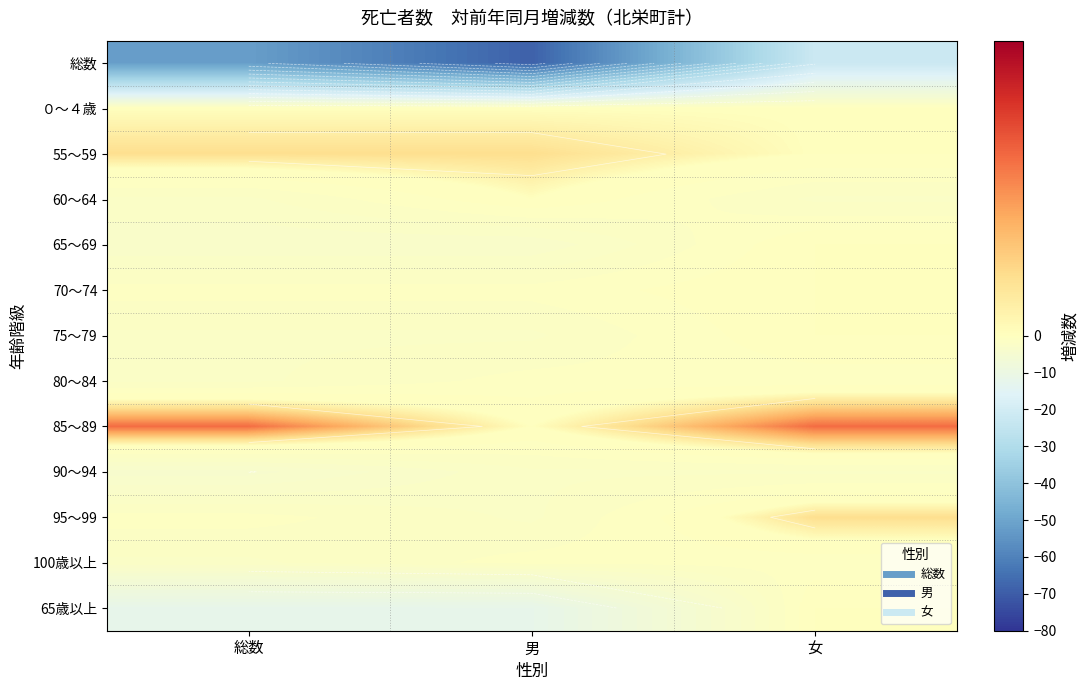

The 95～99 series shows -3.4 at 男. True or false?

False